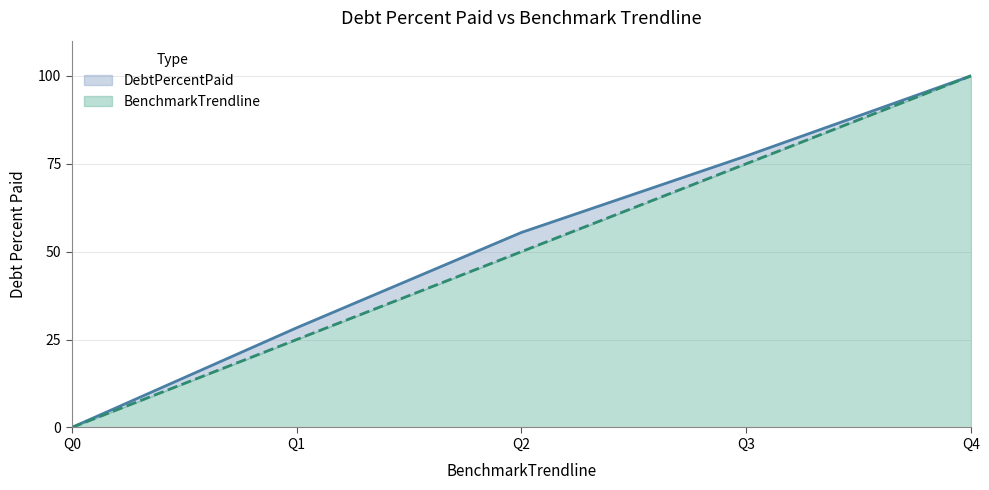

True or false: DebtPercentPaid and BenchmarkTrendline cross at least once.

False